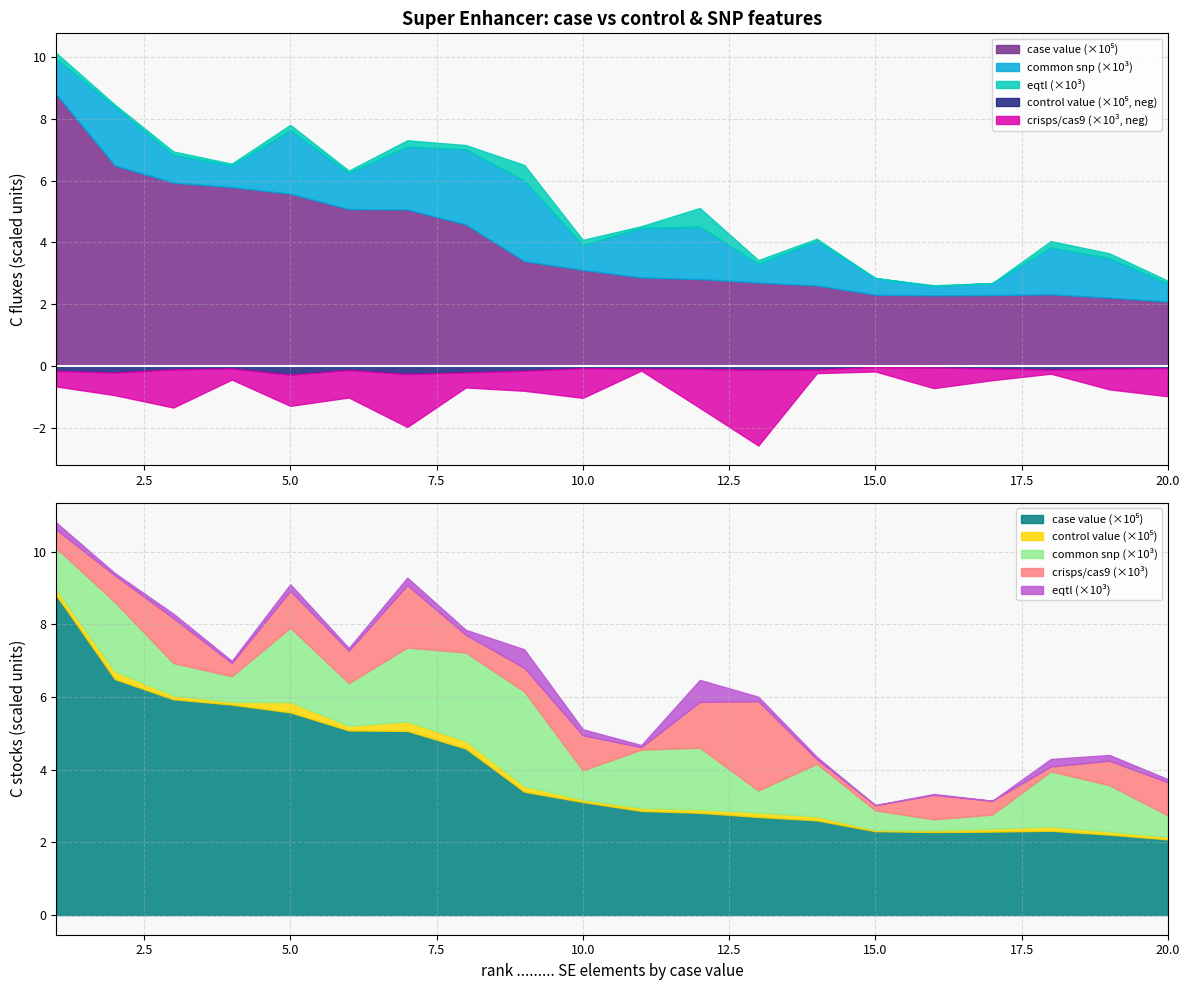

How many interior local peaks does the eqtl series have?

7